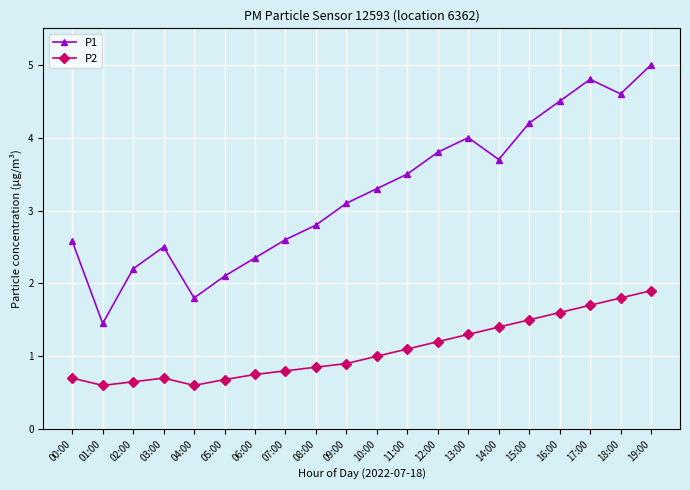

Where does the P1 series first go above 3?

09:00